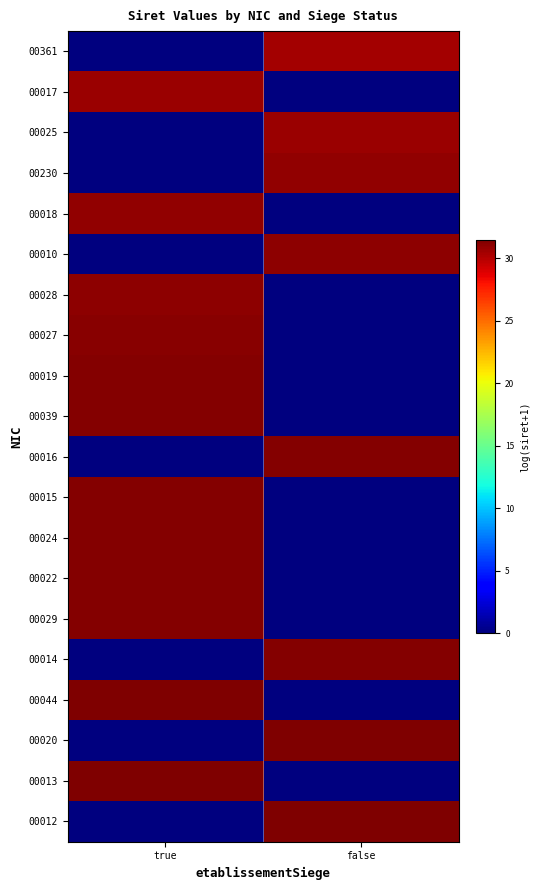

Reading left to right, list all the values displayed in this chart.

00361: true=0.0	false=30.5
00017: true=30.7	false=0.0
00025: true=0.0	false=30.7
00230: true=0.0	false=30.9
00018: true=30.9	false=0.0
00010: true=0.0	false=31.1
00028: true=31.1	false=0.0
00027: true=31.2	false=0.0
00019: true=31.3	false=0.0
00039: true=31.3	false=0.0
00016: true=0.0	false=31.3
00015: true=31.3	false=0.0
00024: true=31.3	false=0.0
00022: true=31.4	false=0.0
00029: true=31.4	false=0.0
00014: true=0.0	false=31.4
00044: true=31.4	false=0.0
00020: true=0.0	false=31.4
00013: true=31.5	false=0.0
00012: true=0.0	false=31.4